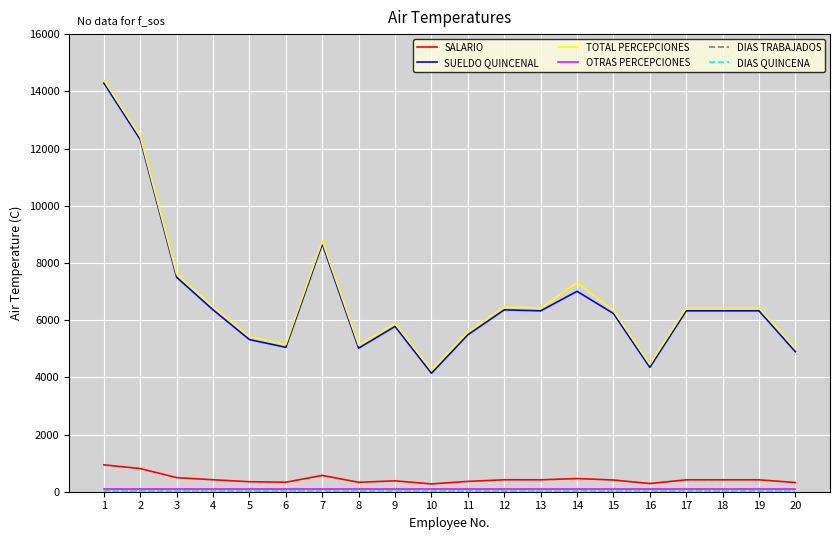

Reading right to left, extract all data points from this chart.

SALARIO: 20=321.9	19=416.1	18=416.1	17=416.1	16=286.1	15=410.0	14=461.0	13=416.1	12=418.4	11=361.0	10=272.6	9=380.2	8=330.3	7=570.0	6=332.2	5=349.9	4=418.4	3=493.3	2=810.0	1=940.0
SUELDO QUINCENAL: 20=4893.5	19=6324.3	18=6324.3	17=6324.3	16=4348.0	15=6232.0	14=7007.2	13=6324.3	12=6359.2	11=5487.2	10=4143.0	9=5779.4	8=5020.3	7=8664.0	6=5048.9	5=5318.9	4=6359.2	3=7498.3	2=12312.0	1=14288.0
TOTAL PERCEPCIONES: 20=4993.5	19=6424.3	18=6424.3	17=6424.3	16=4448.0	15=6332.0	14=7314.6	13=6424.3	12=6459.2	11=5587.2	10=4243.0	9=5879.4	8=5120.3	7=8764.0	6=5148.9	5=5418.9	4=6459.2	3=7598.3	2=12412.0	1=14388.0
OTRAS PERCEPCIONES: 20=100.0	19=100.0	18=100.0	17=100.0	16=100.0	15=100.0	14=100.0	13=100.0	12=100.0	11=100.0	10=100.0	9=100.0	8=100.0	7=100.0	6=100.0	5=100.0	4=100.0	3=100.0	2=100.0	1=100.0
DIAS TRABAJADOS: 20=15.2	19=15.2	18=15.2	17=15.2	16=15.2	15=15.2	14=15.2	13=15.2	12=15.2	11=15.2	10=15.2	9=15.2	8=15.2	7=15.2	6=15.2	5=15.2	4=15.2	3=15.2	2=15.2	1=15.2
DIAS QUINCENA: 20=15.2	19=15.2	18=15.2	17=15.2	16=15.2	15=15.2	14=15.2	13=15.2	12=15.2	11=15.2	10=15.2	9=15.2	8=15.2	7=15.2	6=15.2	5=15.2	4=15.2	3=15.2	2=15.2	1=15.2